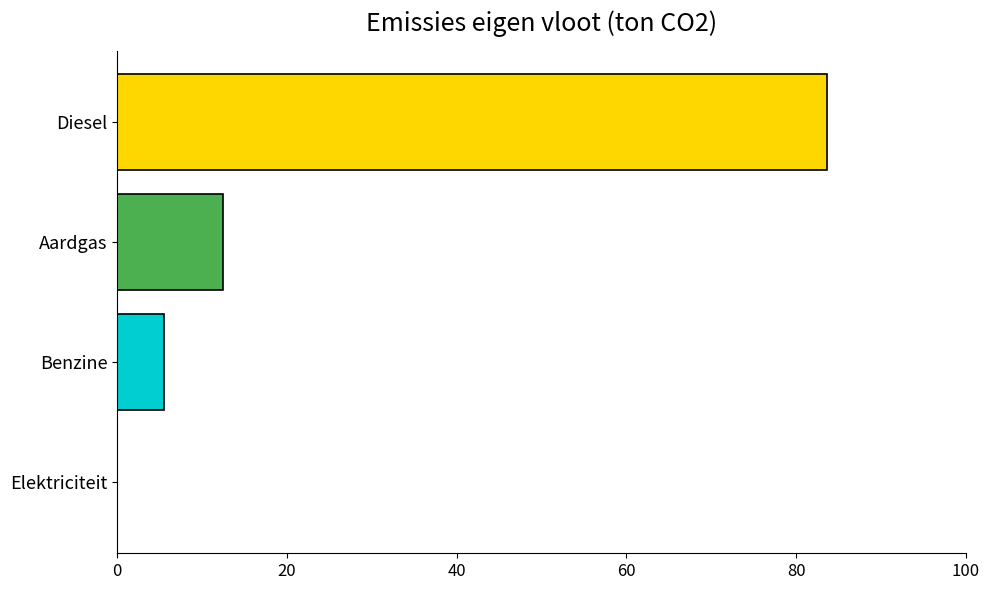

Where is the data nearest to the value 41?

Aardgas